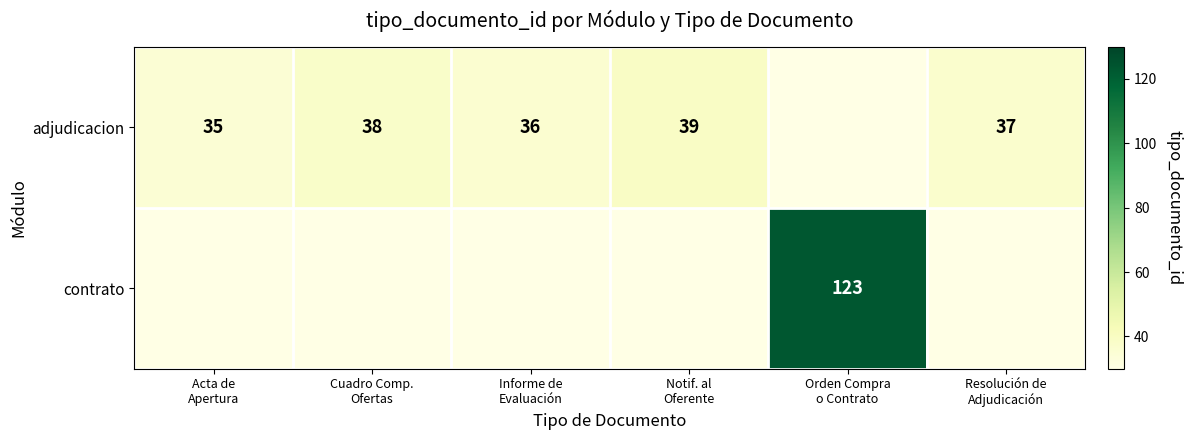

At which label is contrato closest to 61?

Acta de Apertura